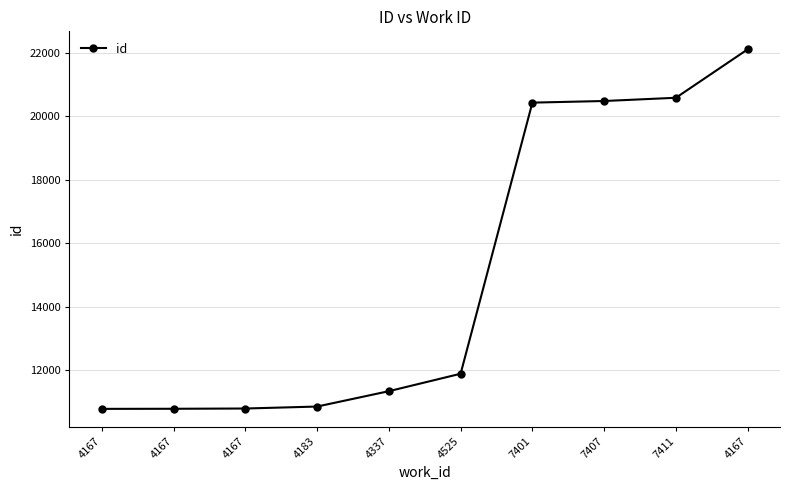

Reading left to right, what are all the values shown in this chart?

10781	10784	10792	10854	11338	11887	20425	20476	20578	22104